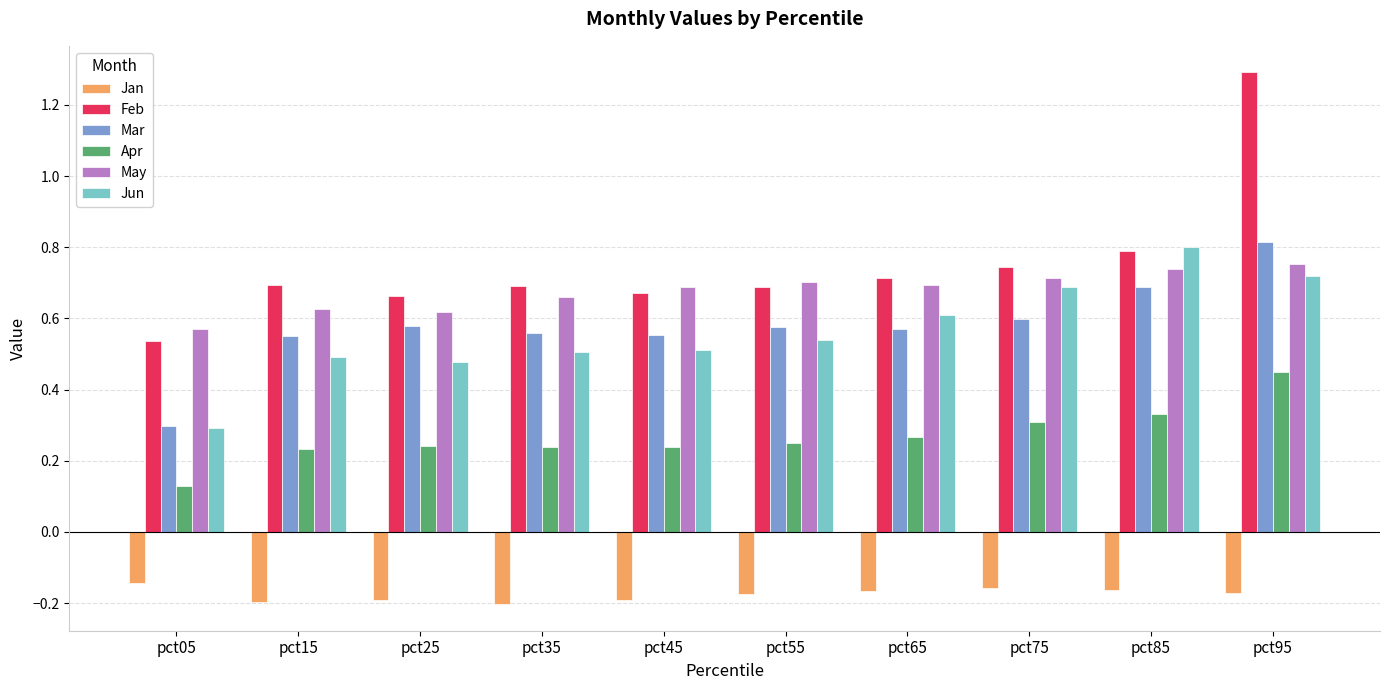

How many groups of bars are there?

10